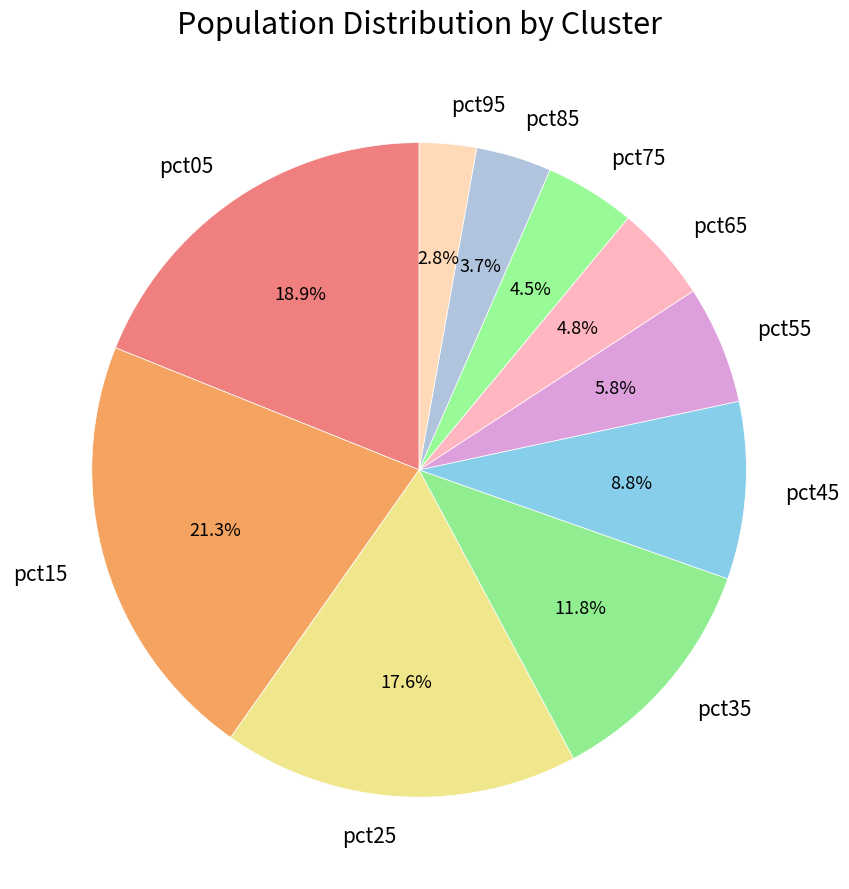

To the nearest percent, what is the average slice percentage?

10%